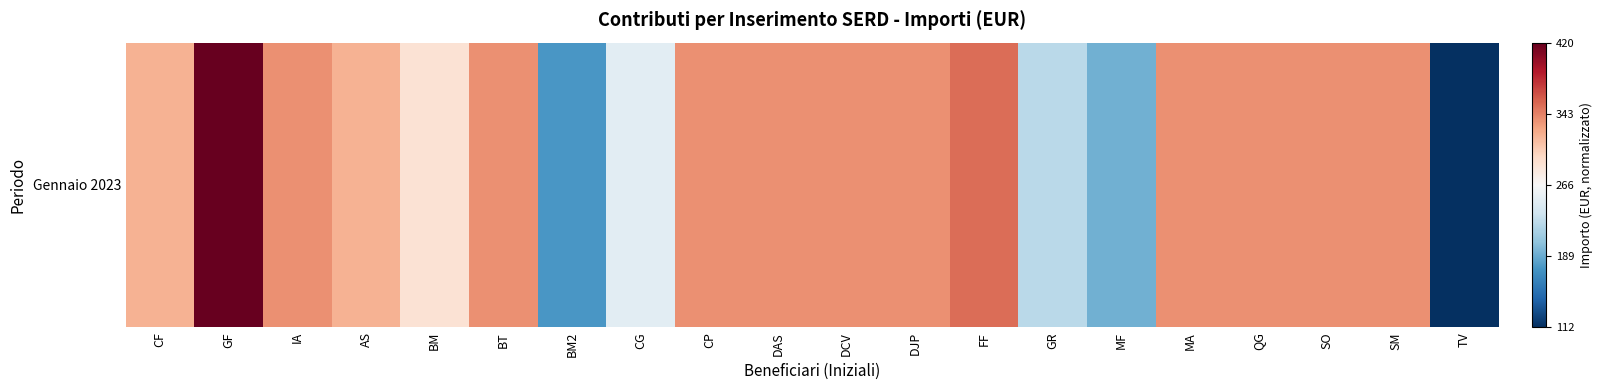

Count the values in the range 0 to 1.

20